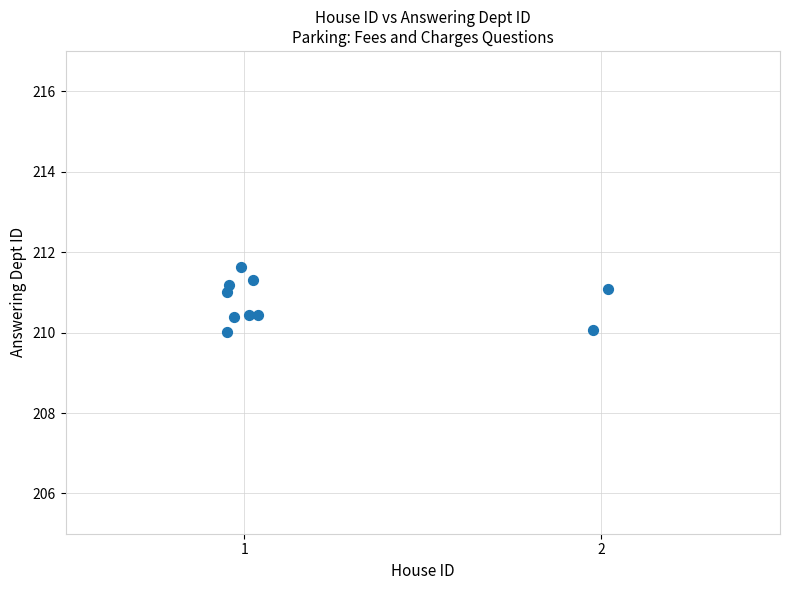

What is the range of X values (max minus min)?

1.1